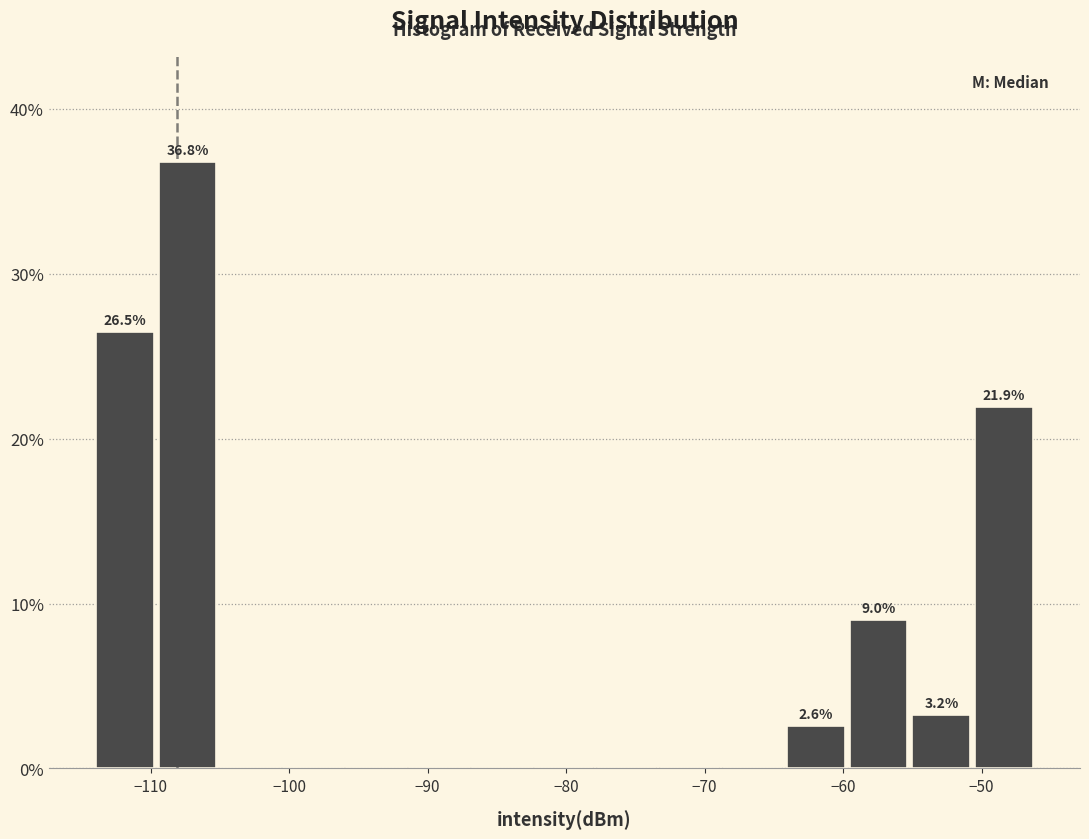

Over which range of the x-axis is the bar tallest?

-110 to -105